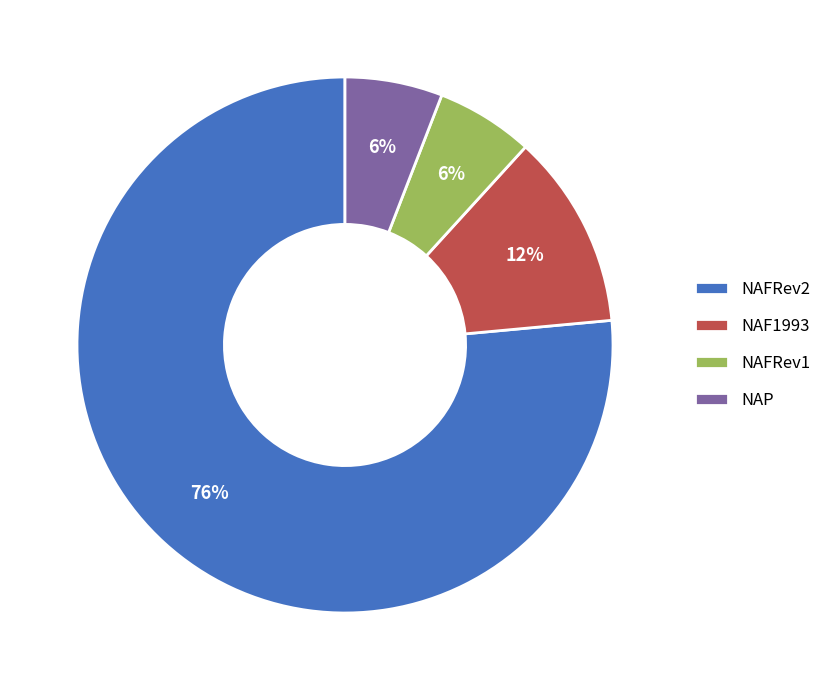

Which has a higher value, NAF1993 or NAP?

NAF1993